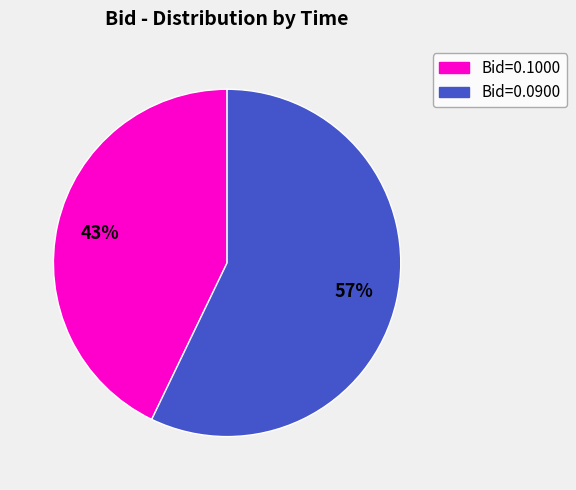

Is there any slice that represents more than half of the pie?

Yes